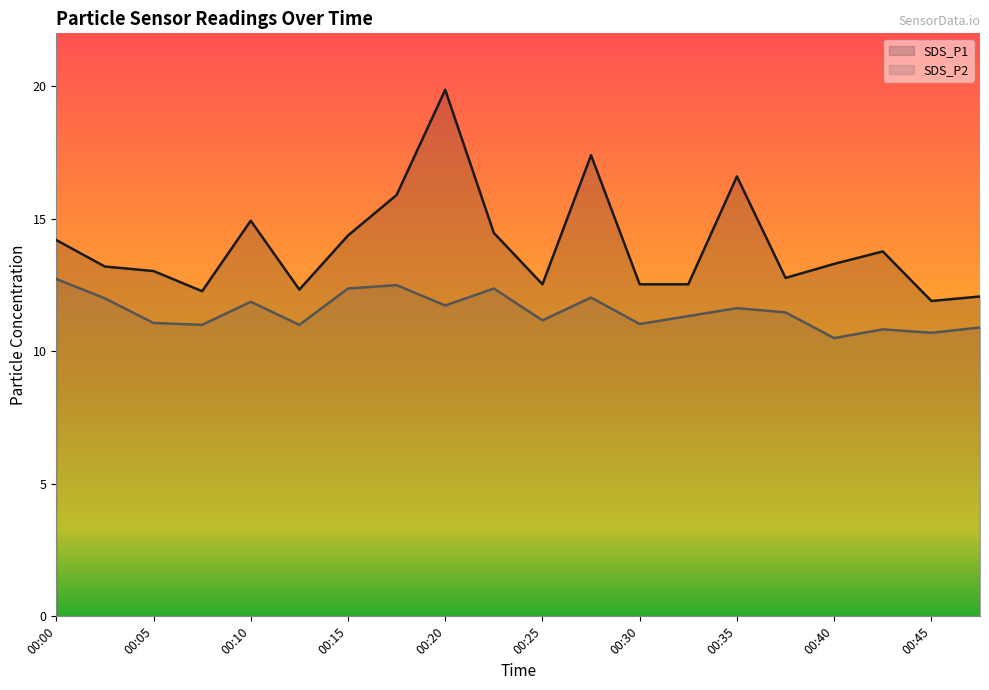

Reading left to right, transcribe all the data shown in this chart.

SDS_P1: 00:00=14.2	00:03=13.2	00:05=13.0	00:08=12.3	00:10=14.9	00:13=12.3	00:15=14.4	00:18=15.9	00:20=19.9	00:22=14.5	00:25=12.5	00:27=17.4	00:30=12.5	00:32=12.5	00:35=16.6	00:37=12.8	00:40=13.3	00:42=13.8	00:45=11.9	00:47=12.1
SDS_P2: 00:00=12.7	00:03=12.0	00:05=11.1	00:08=11.0	00:10=11.9	00:13=11.0	00:15=12.4	00:18=12.5	00:20=11.7	00:22=12.4	00:25=11.2	00:27=12.0	00:30=11.0	00:32=11.3	00:35=11.6	00:37=11.5	00:40=10.5	00:42=10.8	00:45=10.7	00:47=10.9